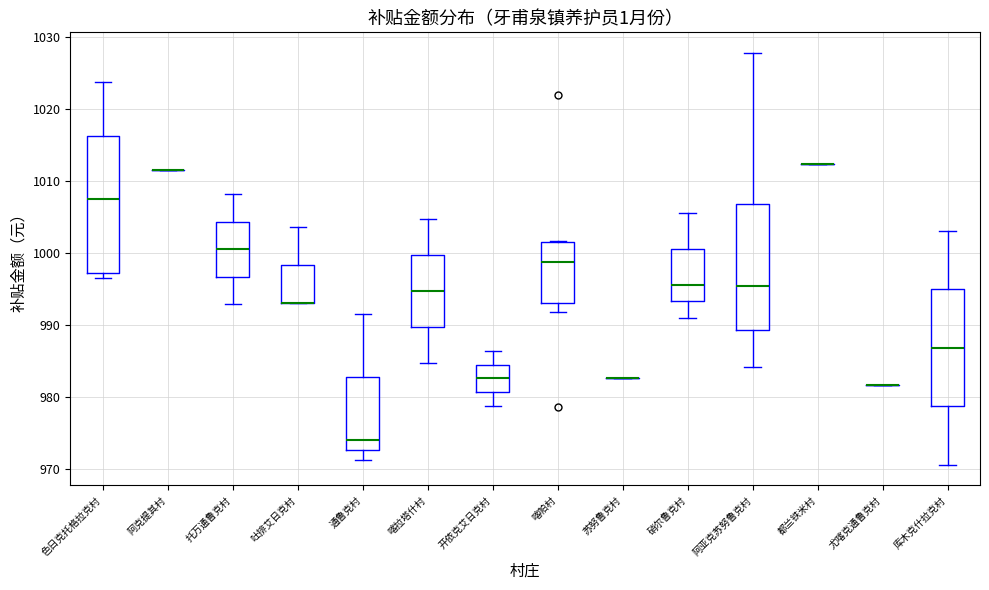

Reading left to right, read every box against the y-axis: the position of its median line, the range the box covers, and the ends of its whiskers. The values are not printed on the chart, so give them approximately, as read against the axis.

色日克托格拉克村: median 1007, box 997 to 1016, whiskers 996 to 1024
阿克提其村: box collapsed to a line at 1012, whiskers 1012 to 1012
托万通鲁克村: median 1001, box 997 to 1004, whiskers 993 to 1008
吐排艾日克村: median 993 (drawn on the box's lower edge), box 993 to 998, whiskers 993 to 1004
通鲁克村: median 974, box 973 to 983, whiskers 971 to 992
喀拉塔什村: median 995, box 990 to 1000, whiskers 985 to 1005
开依克艾日克村: median 983, box 981 to 984, whiskers 979 to 986
喀帕村: median 999, box 993 to 1002, whiskers 992 to 1002
苏努鲁克村: box collapsed to a line at 983, whiskers 983 to 983
硝尔鲁克村: median 996, box 993 to 1001, whiskers 991 to 1006
阿亚克苏努鲁克村: median 995, box 989 to 1007, whiskers 984 to 1028
都兰铁米村: box collapsed to a line at 1012, whiskers 1012 to 1012
尤喀克通鲁克村: box collapsed to a line at 982, whiskers 982 to 982
库木克什拉克村: median 987, box 979 to 995, whiskers 971 to 1003